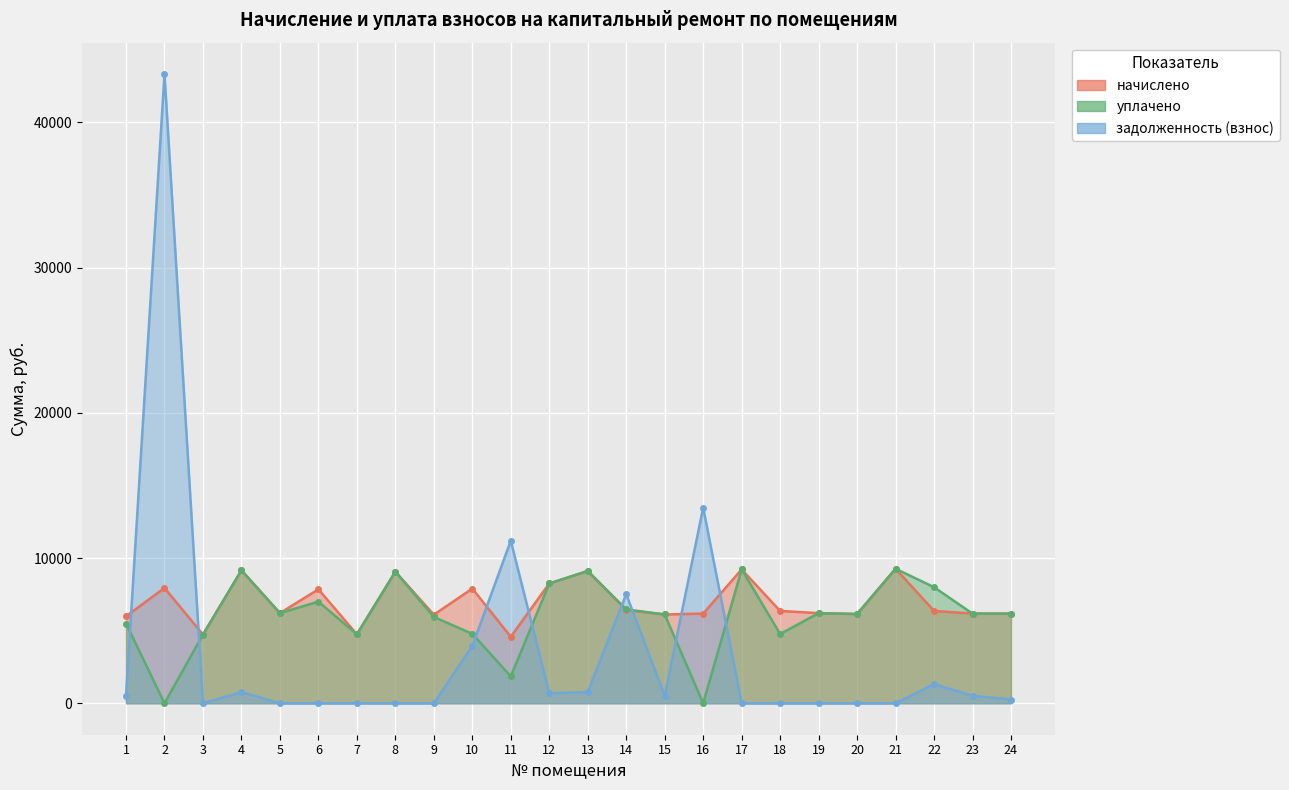

Count the number of data series in this chart.

3